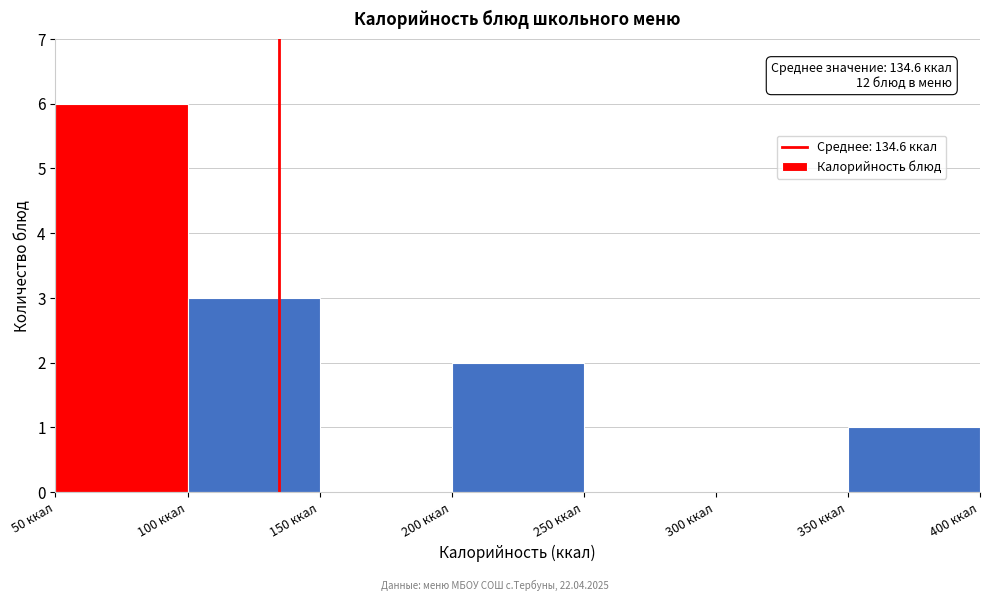

Over which range of the x-axis is the bar tallest?

50 to 100